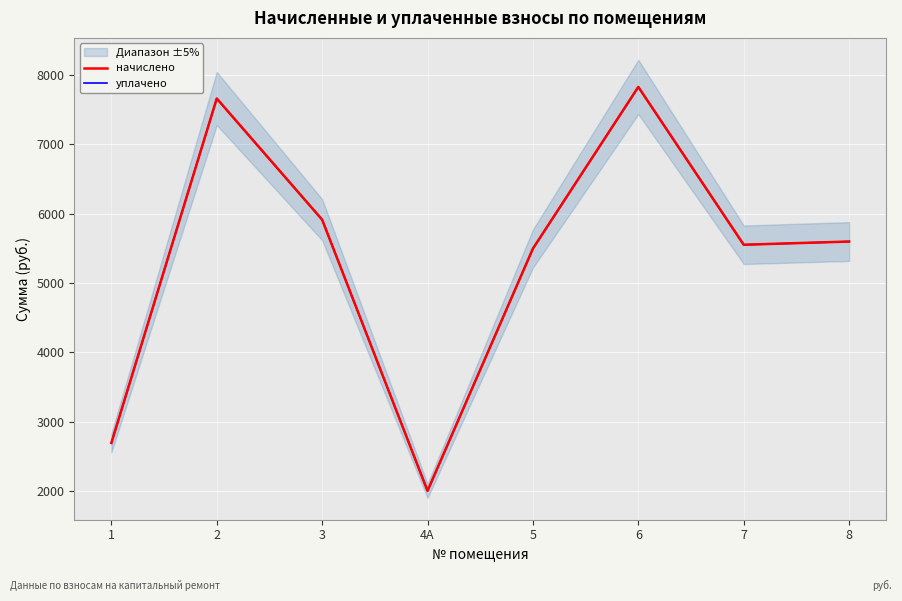

Between 3 and 7, which series saw the biggest shift?

начислено